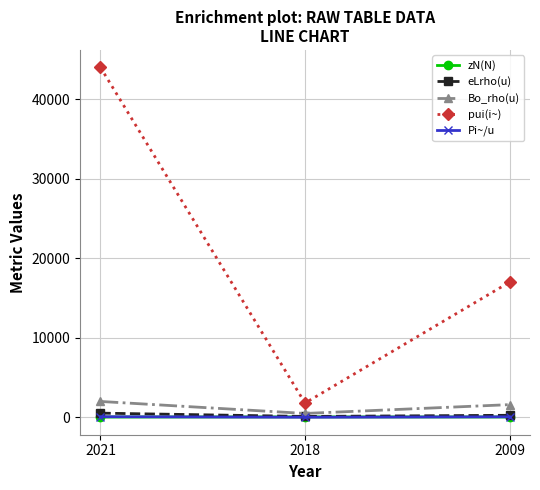

How many series are shown in this chart?

5